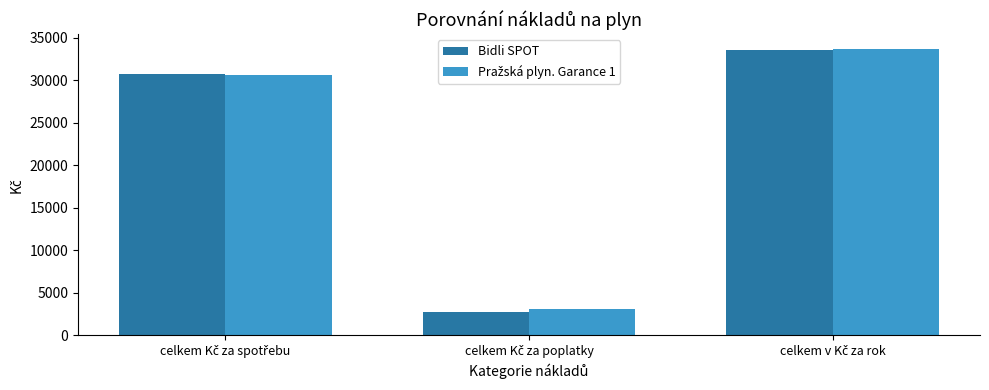

Which series has the widest spread of values?

Bidli SPOT